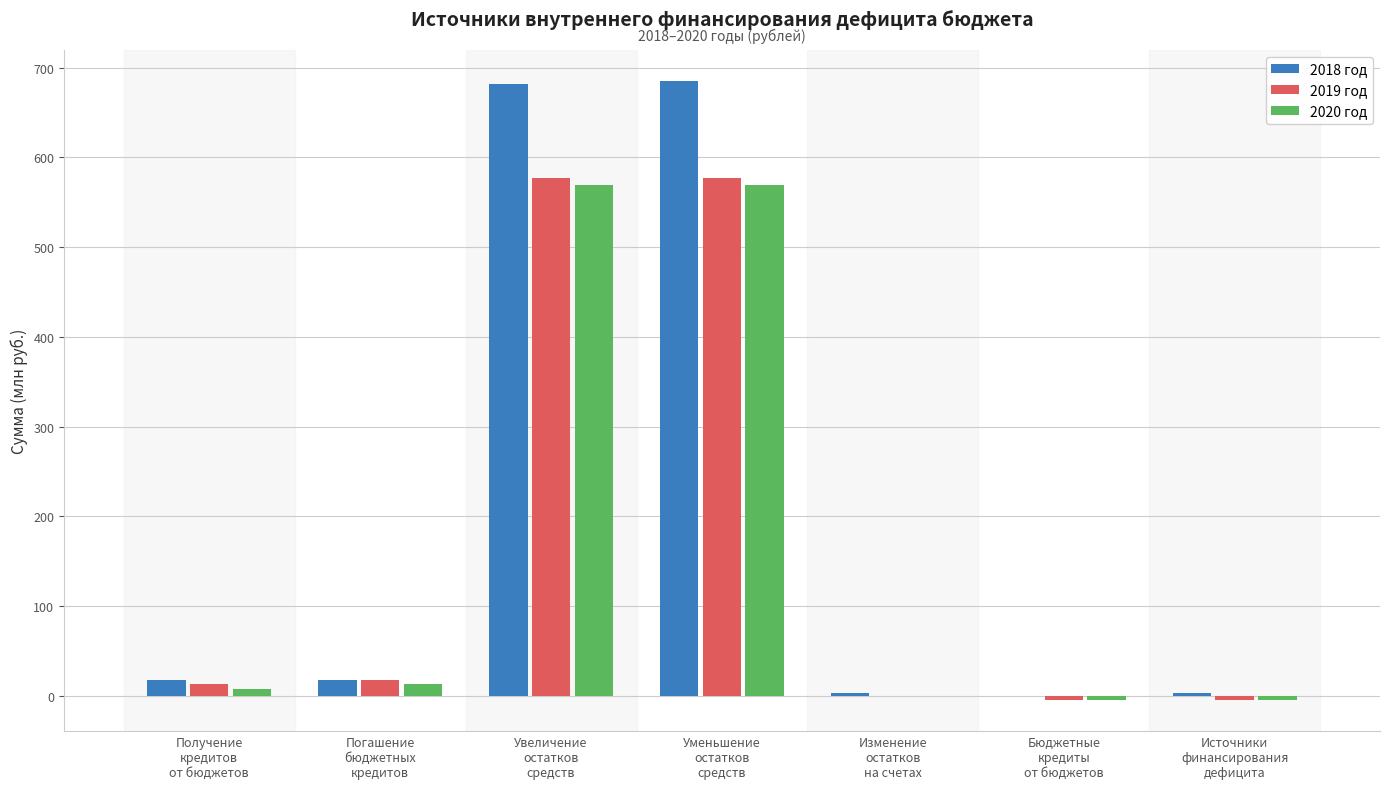

What is the sum of all 2020 год values?

1150.2